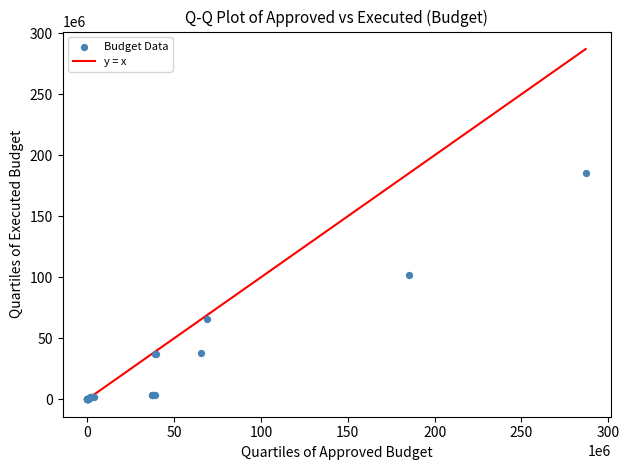

What Y value in the scatter plot is closest to 92582619?

101850420.9